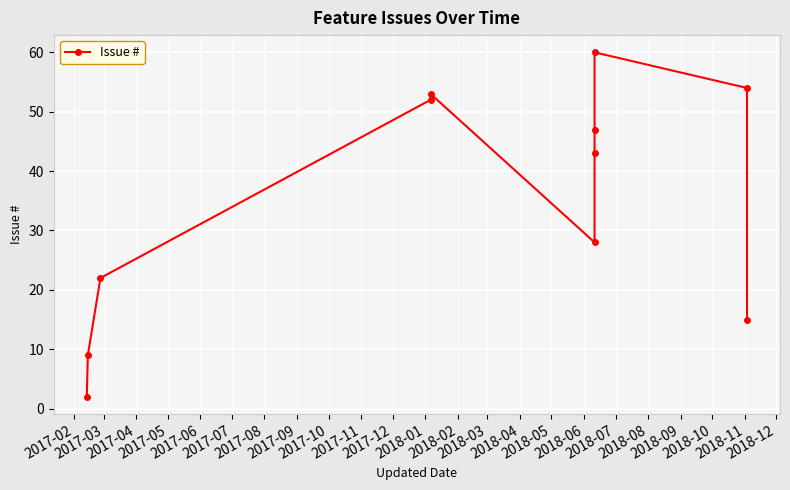

What is the smallest value displayed?

2